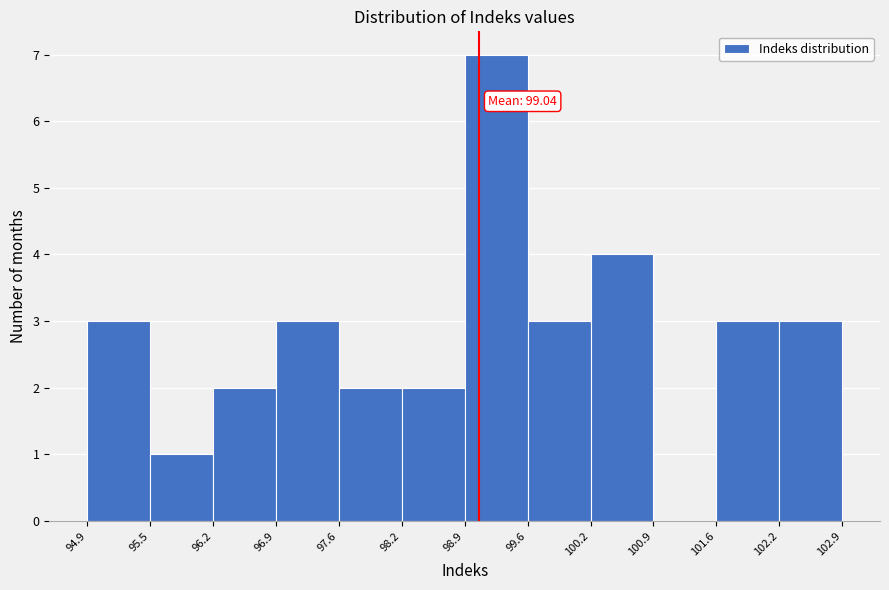

Which range on the x-axis has the tallest bar?

98.9 to 99.6